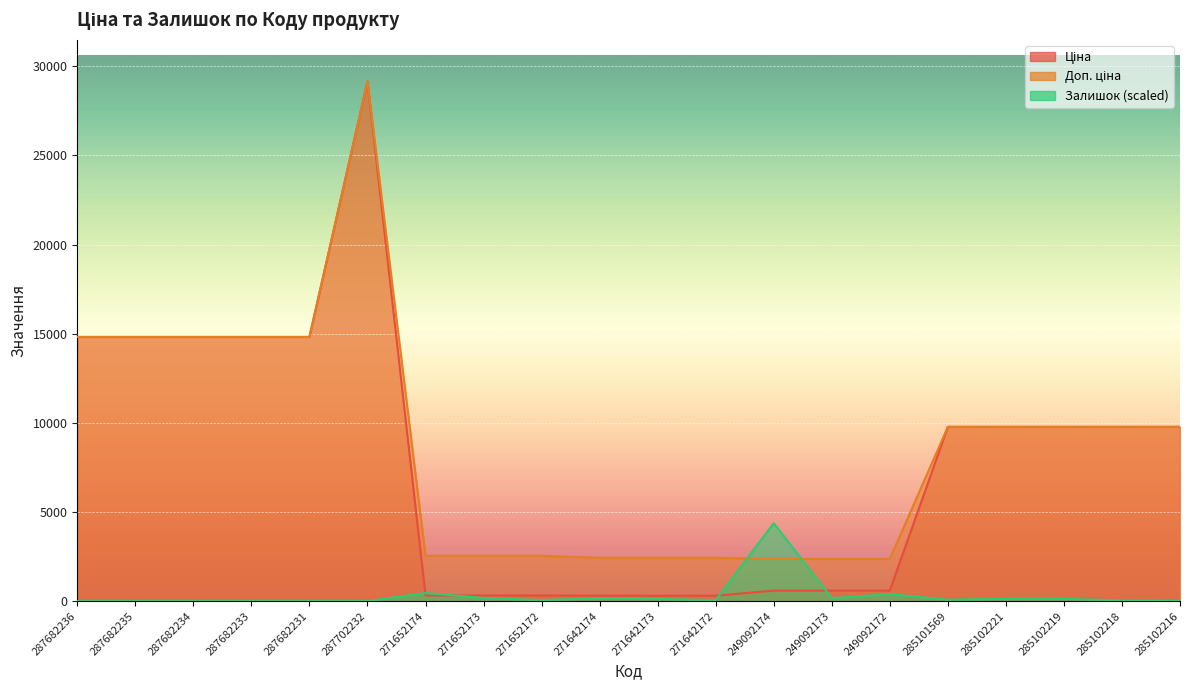

What is the label of the 12th point from the left?

271642172